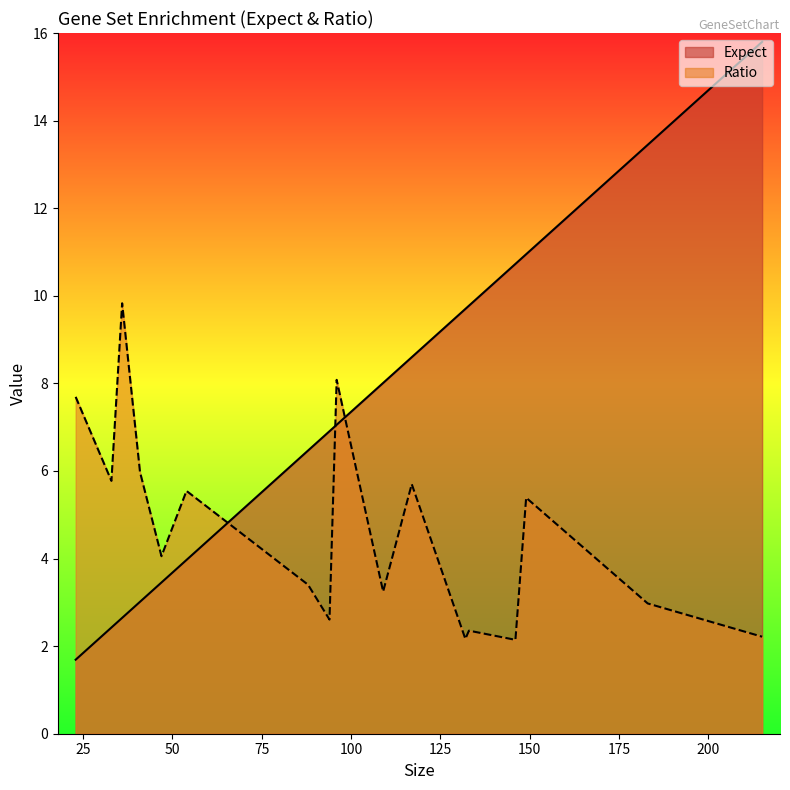

What is the smallest value displayed?

1.7